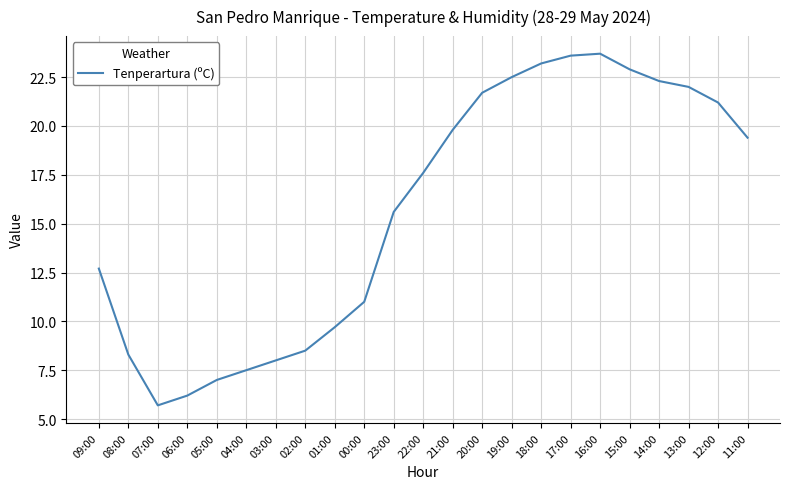

What is the smallest value displayed?

5.7